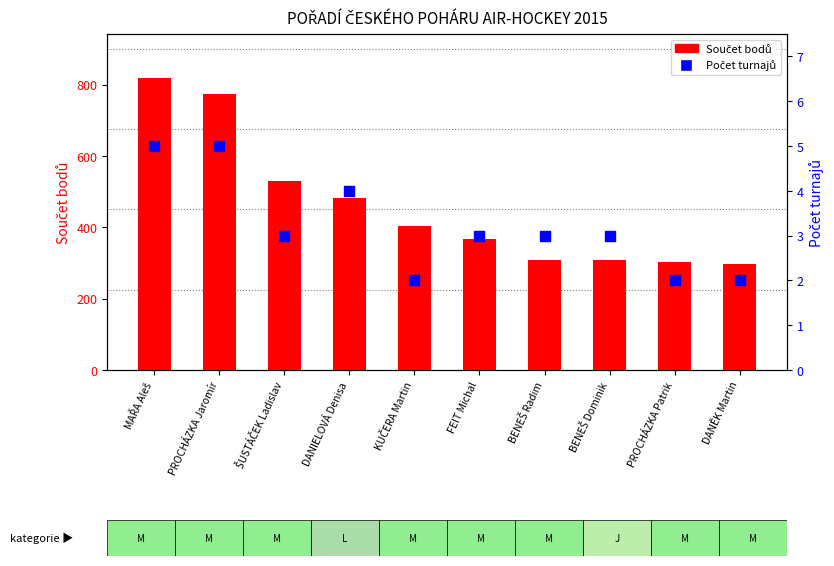

Which series reaches the maximum Y coordinate?

Součet bodů